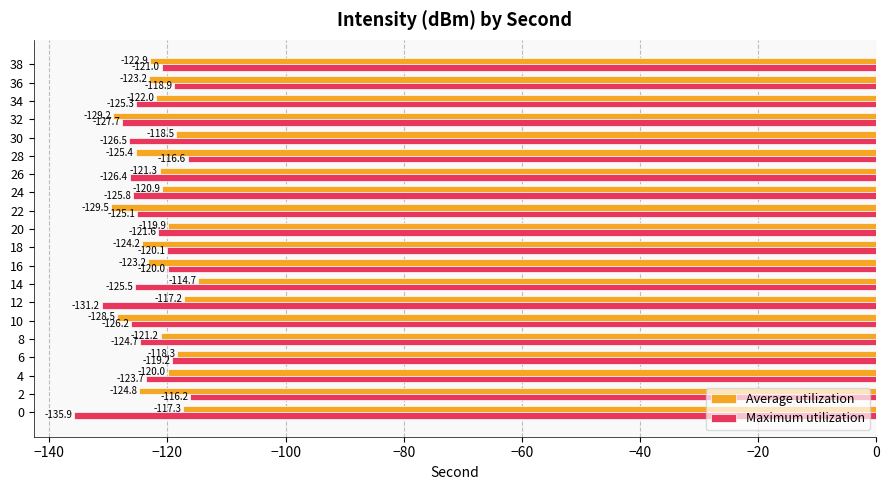

What is the difference between the maximum and second lowest values in the Average utilization series?

14.4